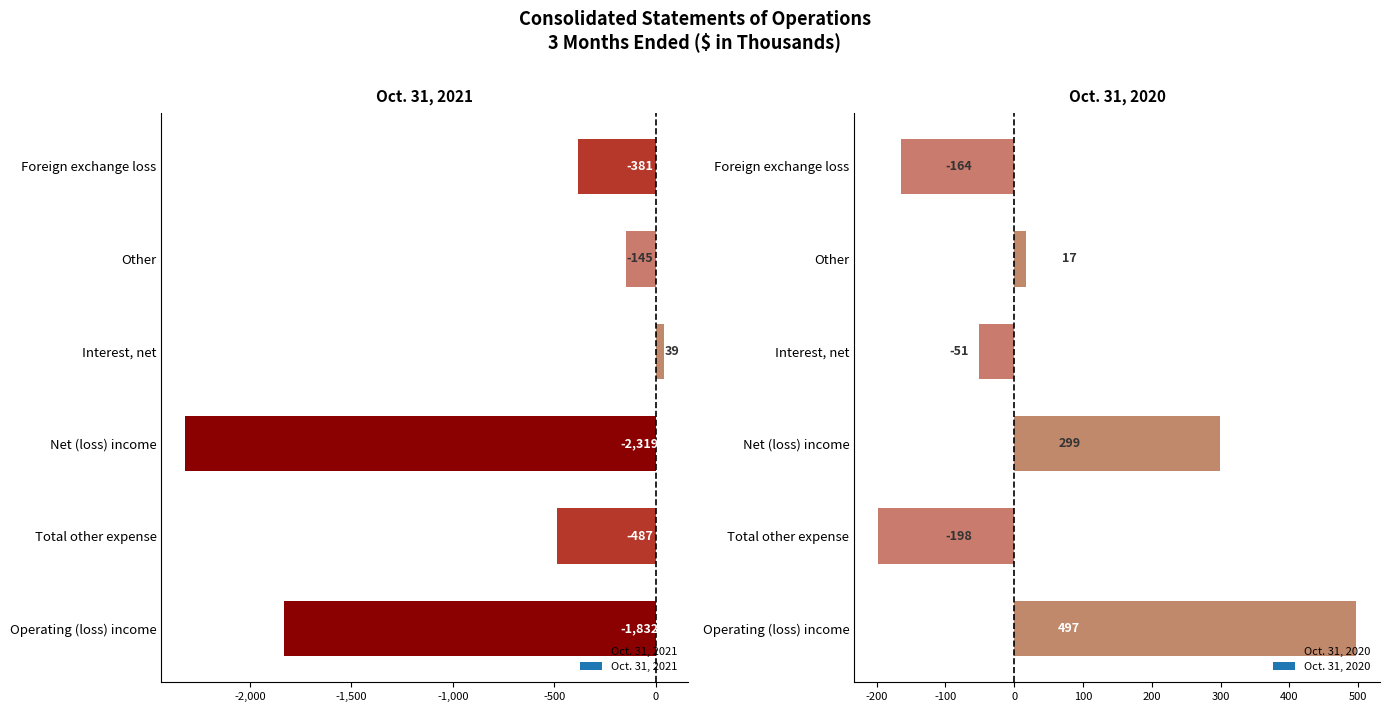

Where is Oct. 31, 2021 nearest to the value -1140?

Total other expense